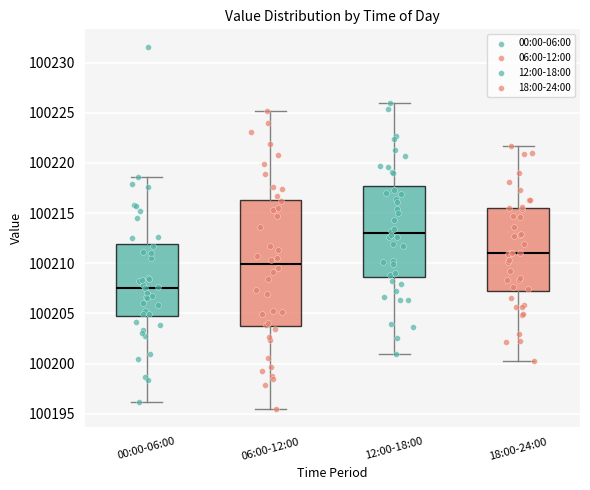

Which box is the tallest, from its lower edge to its upper edge?

06:00-12:00